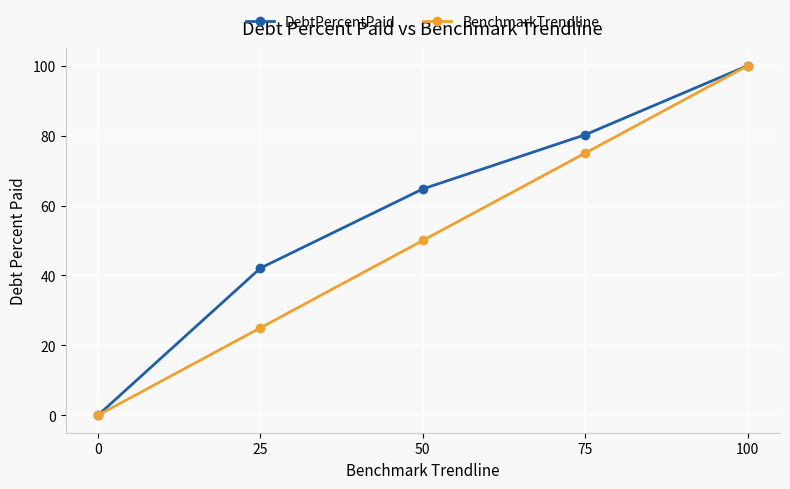

At how many categories does at least one series exceed 16?

4